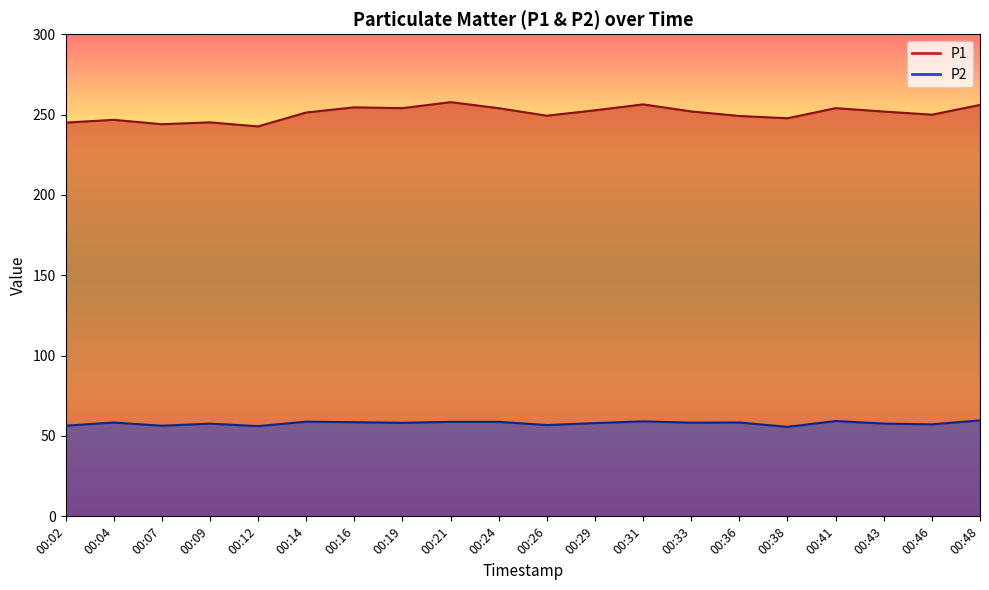

What is the sum of the P1 values at 00:36 and 00:46?

499.0